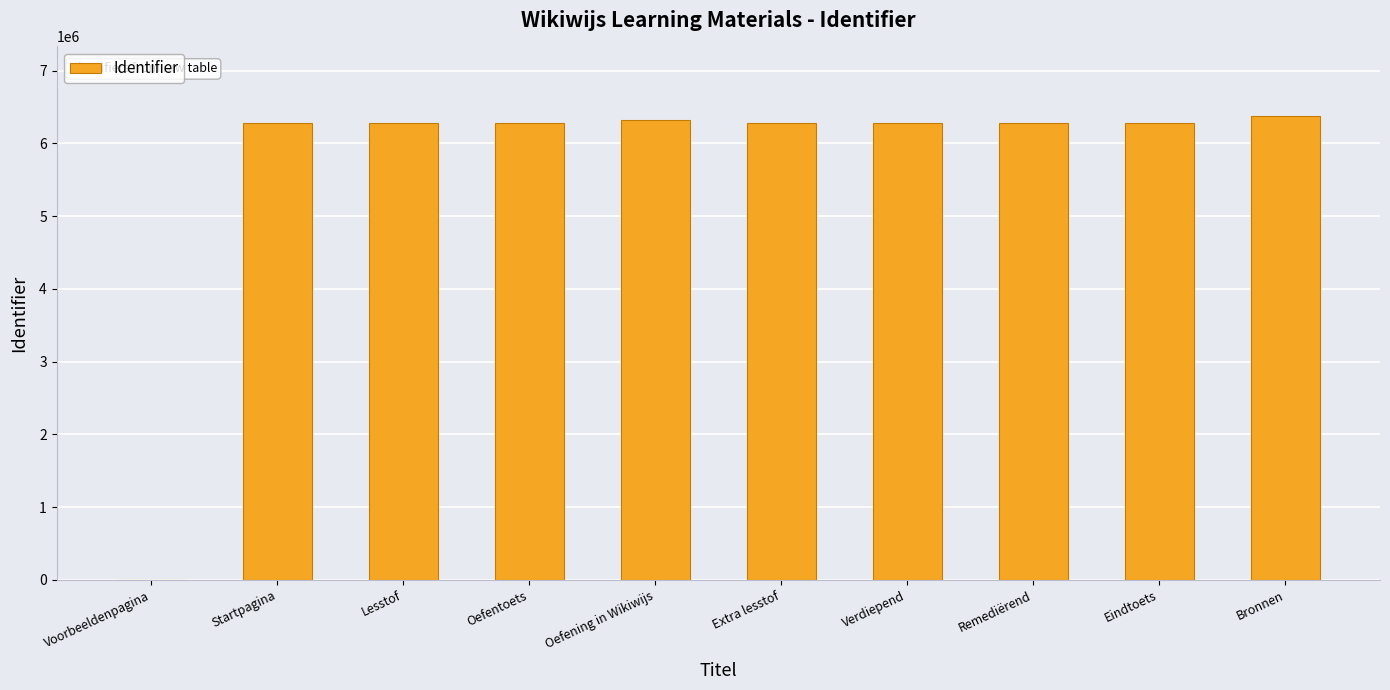

Between Bronnen and Eindtoets, which is larger?

Bronnen